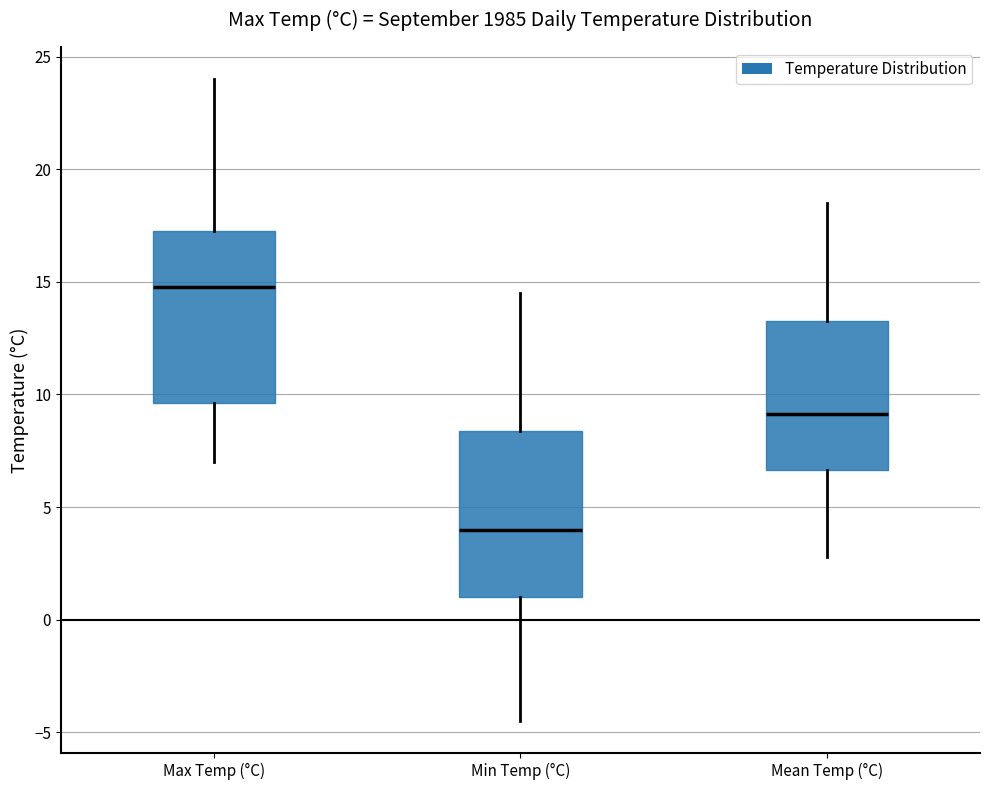

Reading left to right, read every box against the y-axis: the position of its median line, the range the box covers, and the ends of its whiskers. The values are not printed on the chart, so give them approximately, as read against the axis.

Max Temp (°C): median 15.0, box 9.5 to 17.5, whiskers 7.0 to 24.0
Min Temp (°C): median 4.0, box 1.0 to 8.5, whiskers -4.5 to 14.5
Mean Temp (°C): median 9.0, box 6.5 to 13.5, whiskers 3.0 to 18.5